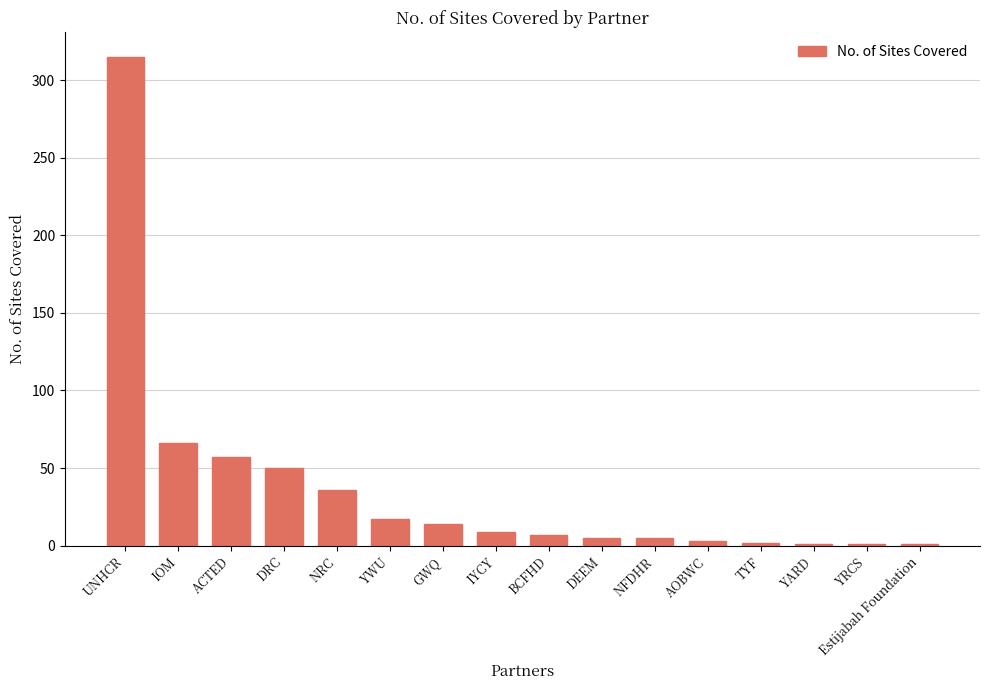

What is the average value?

37